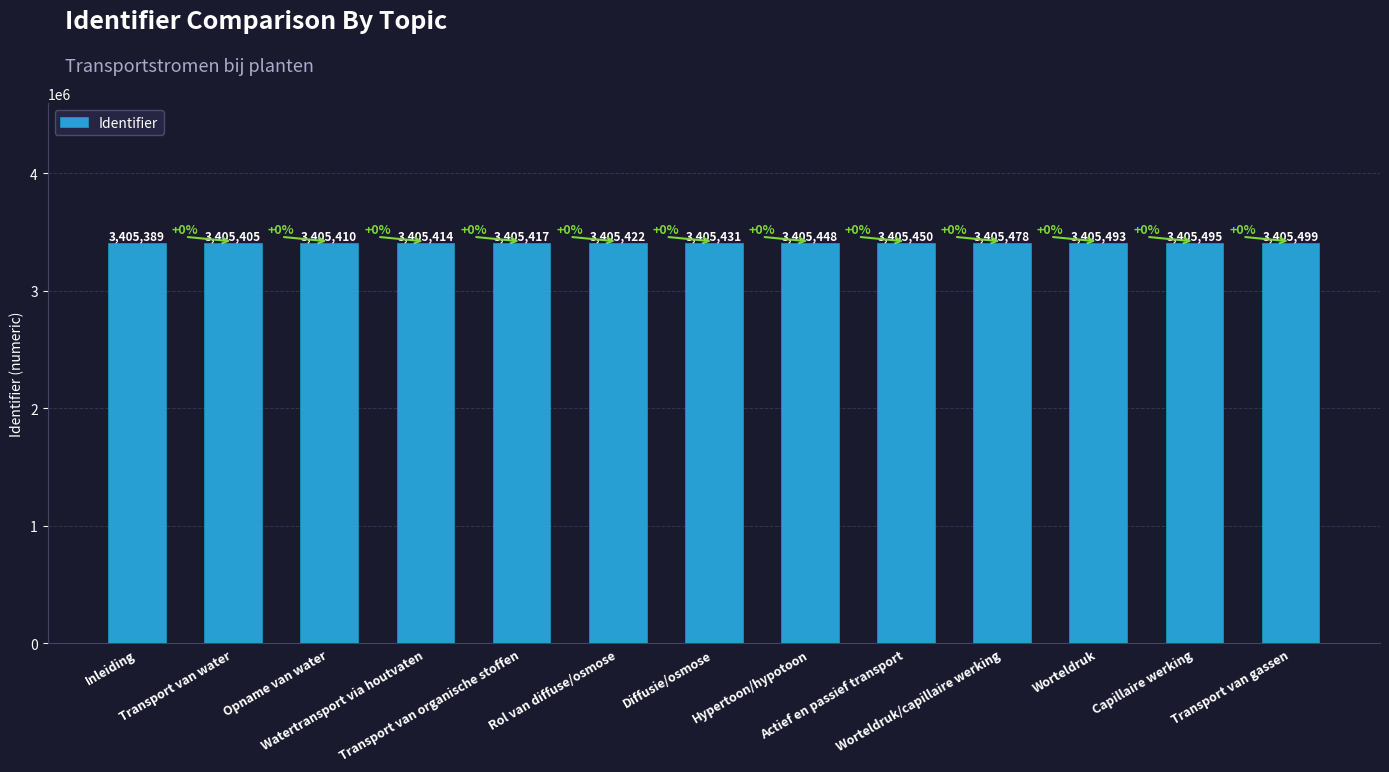

What is the change in value from Transport van organische stoffen to Actief en passief transport?

+33